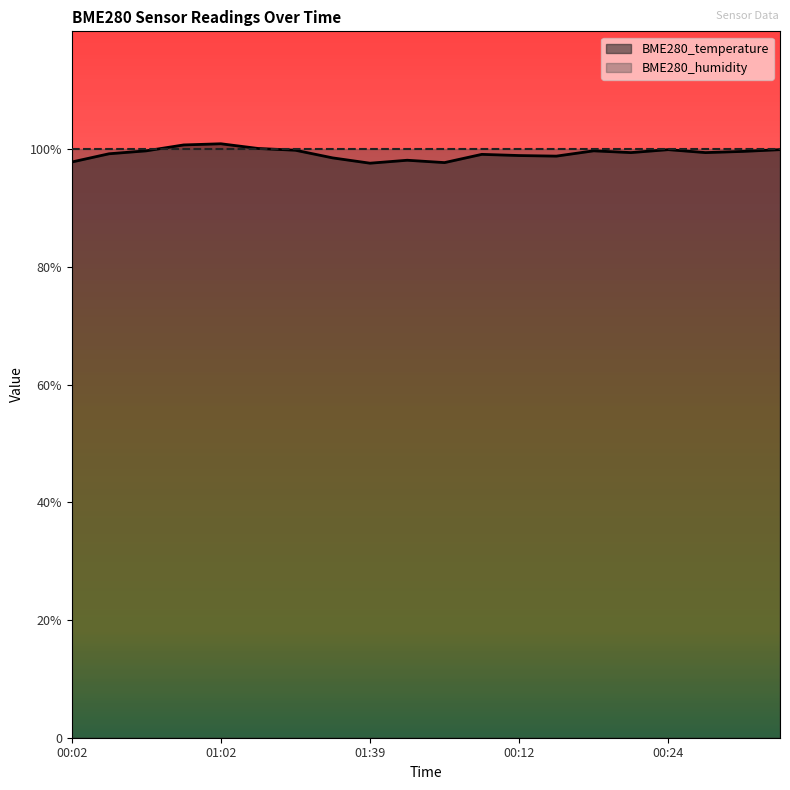

What is the value of the 13th point from the left?

98.9